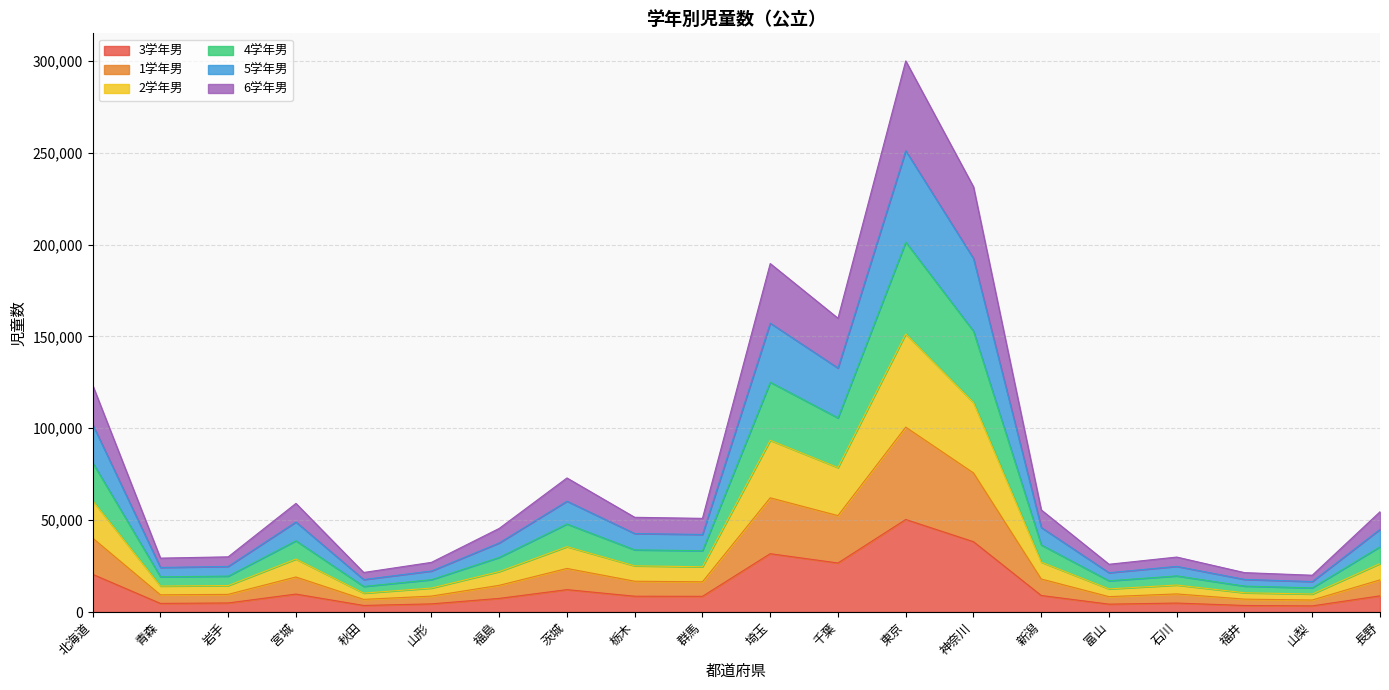

What is the total value across all series at 北海道?

123443